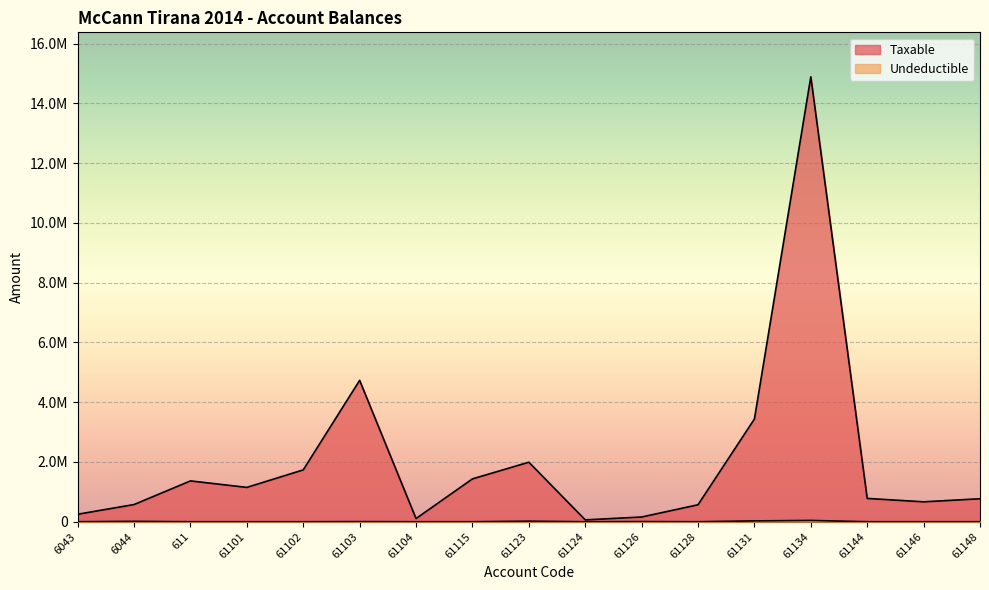

What is the label of the 2nd point from the left?

6044